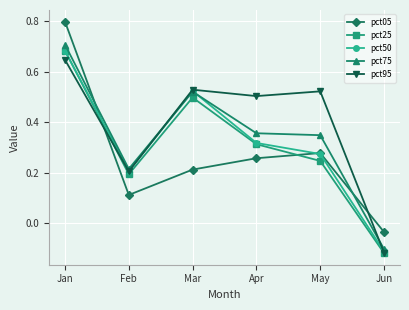

Which series has the largest total across all categories?

pct95